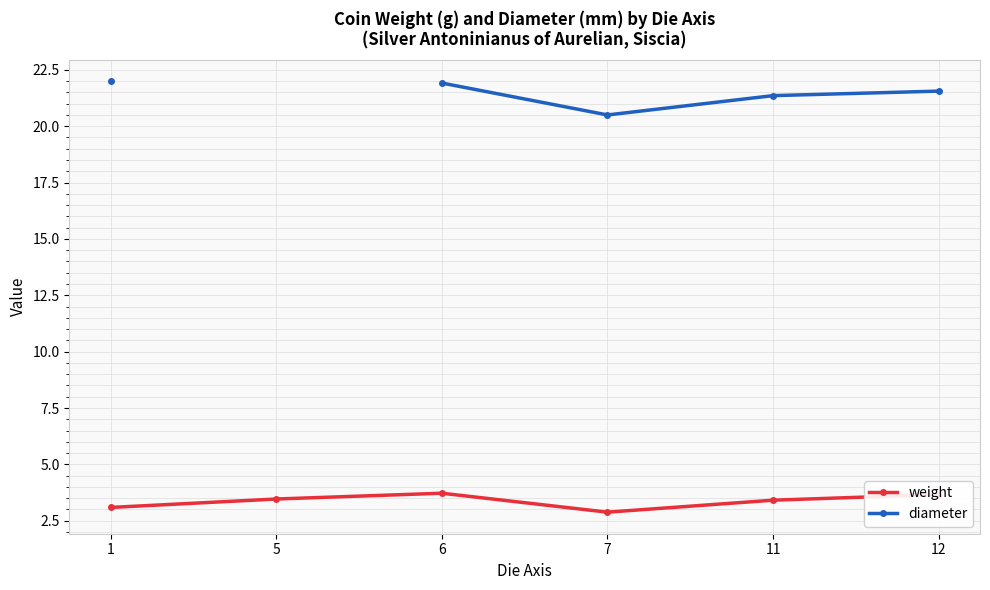

Count the number of categories in the chart.

6